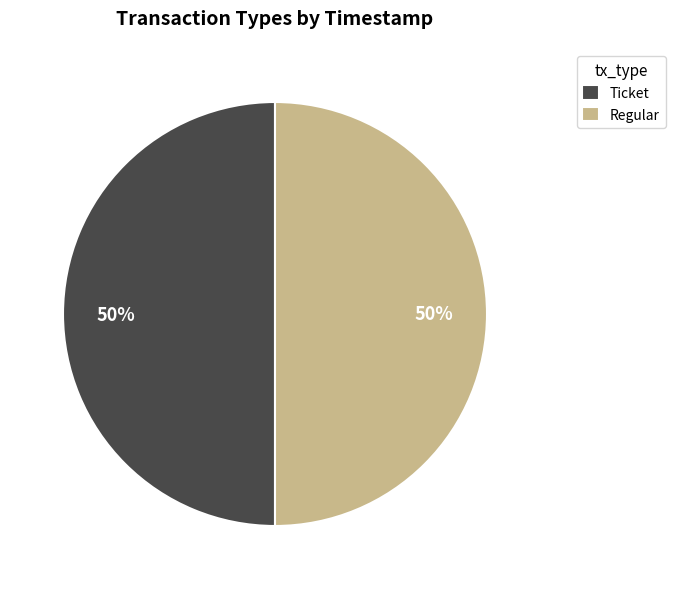

The Regular slice represents 65% of the pie. True or false?

False